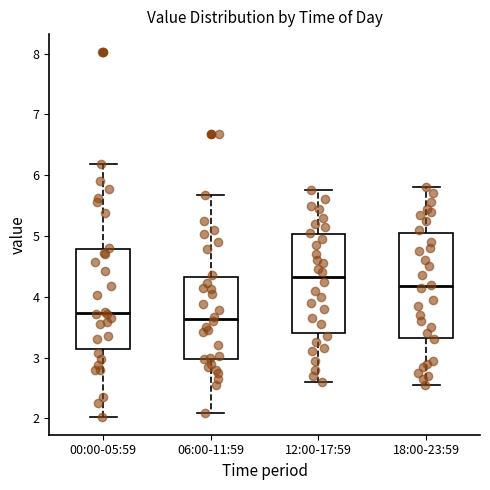

Where does the upper whisker of the box for 00:00-05:59 end on the y-axis? The values are not printed on the chart, so give them approximately, as read against the axis.

6.2